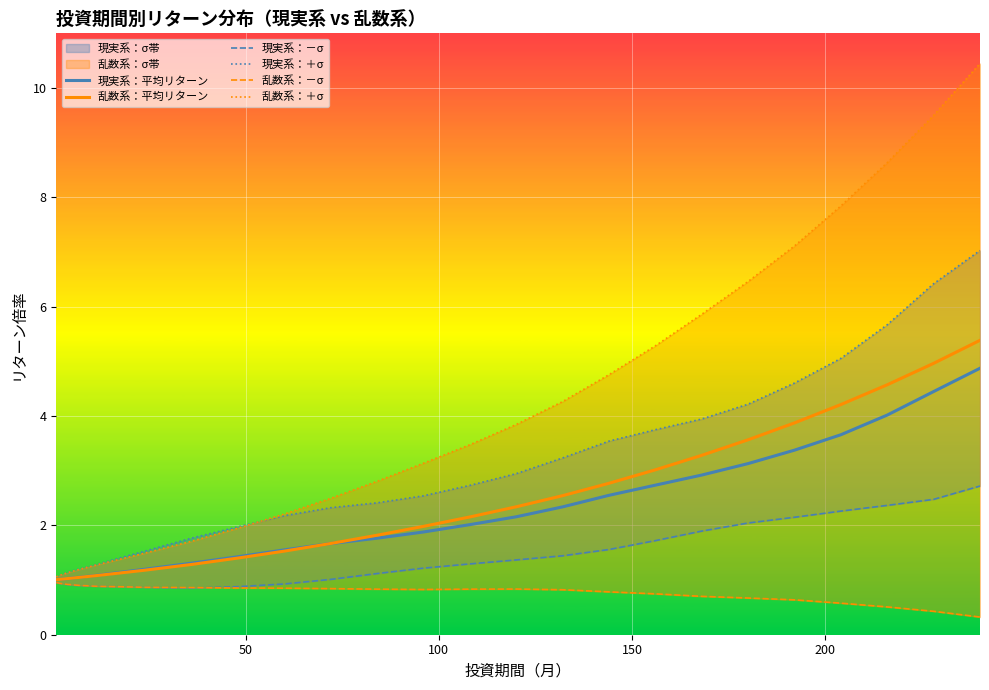

Is this an area chart (filled region under the line)?

No